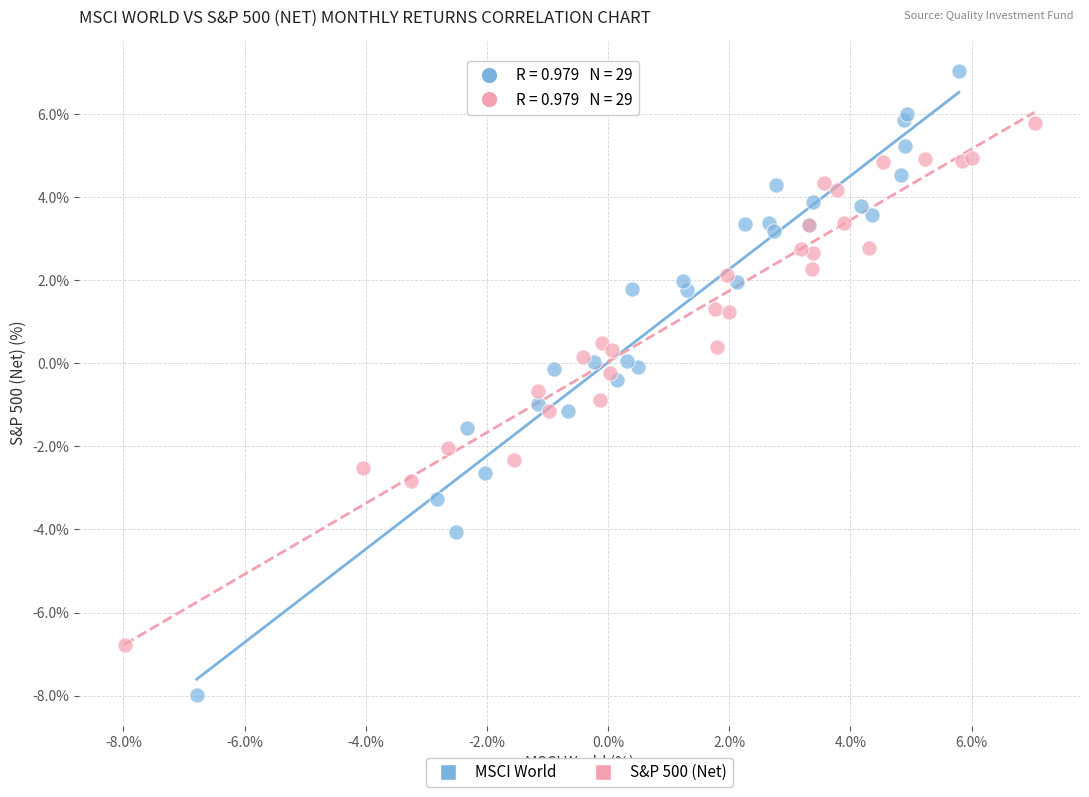

Which series reaches the minimum Y coordinate?

MSCI World